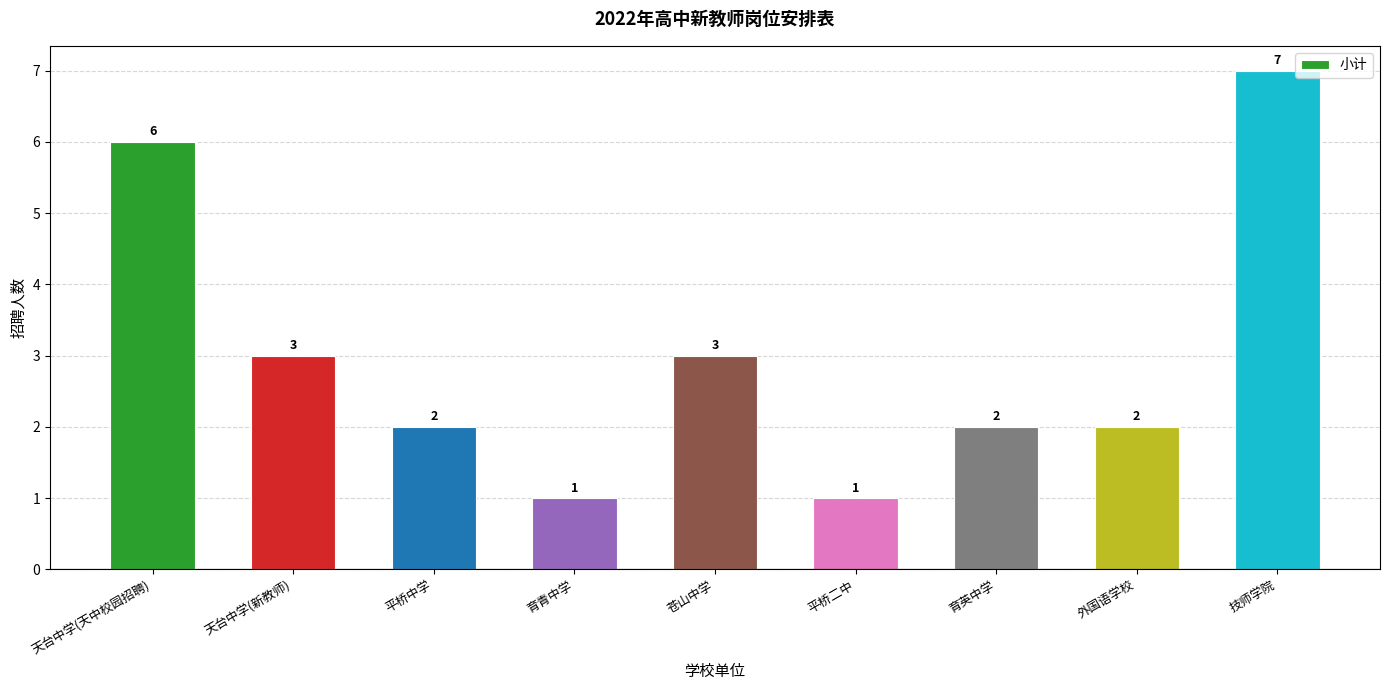

What is the difference between the maximum and minimum values?

6